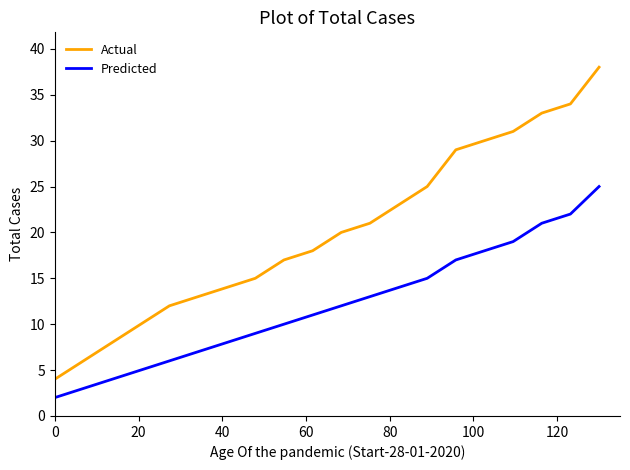

What is the minimum value for Actual?

4